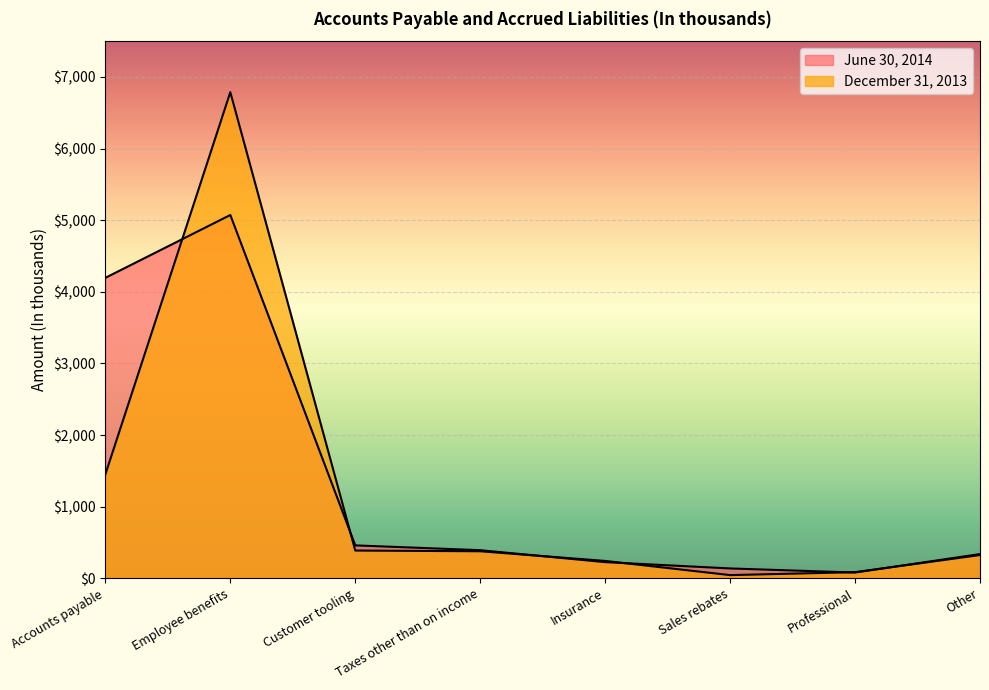

Which label corresponds to the largest value in the chart?

Employee benefits